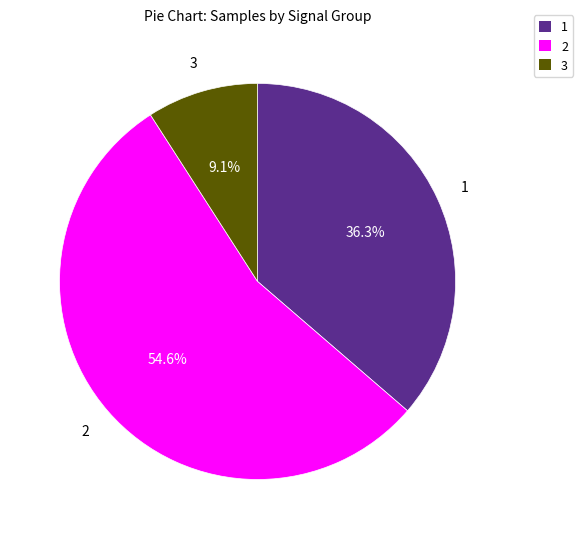

Is there any slice that represents more than half of the pie?

Yes